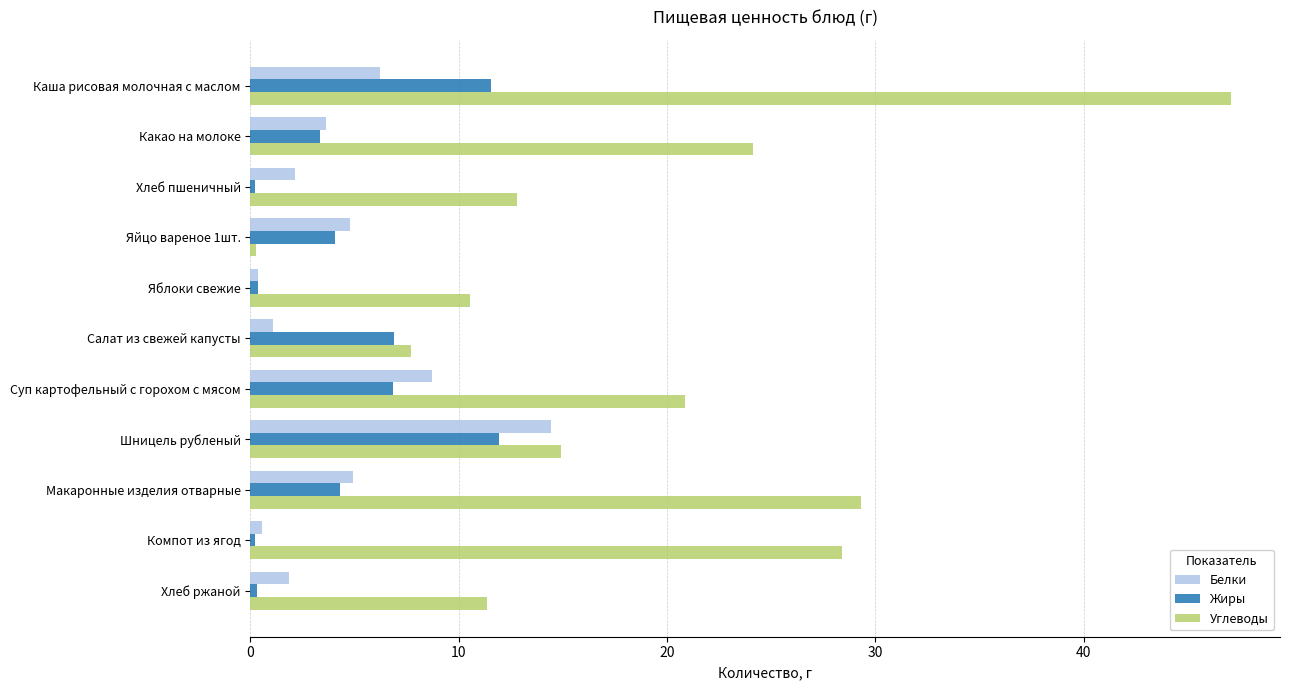

Which series has the largest range (max minus min)?

Углеводы